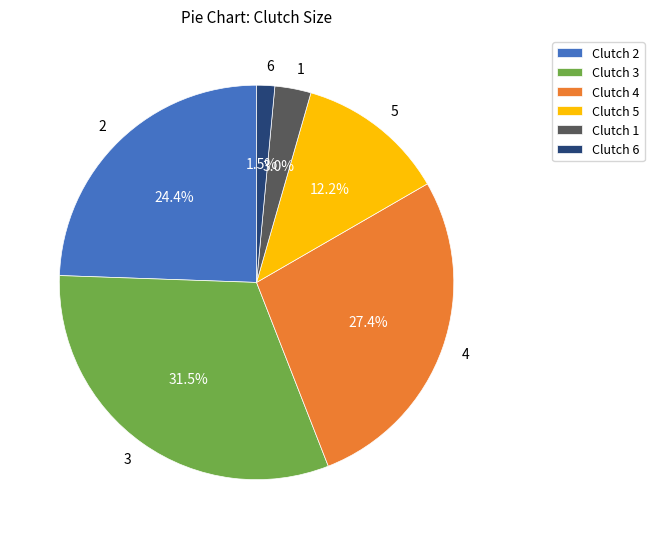

Does 6 account for over 50% of the chart?

No